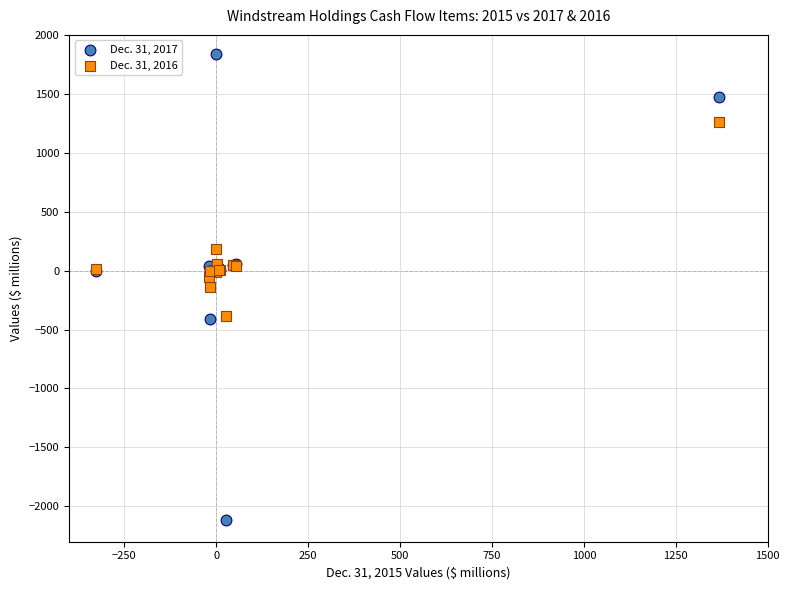

Which series has the widest spread of Y values?

Dec. 31, 2017